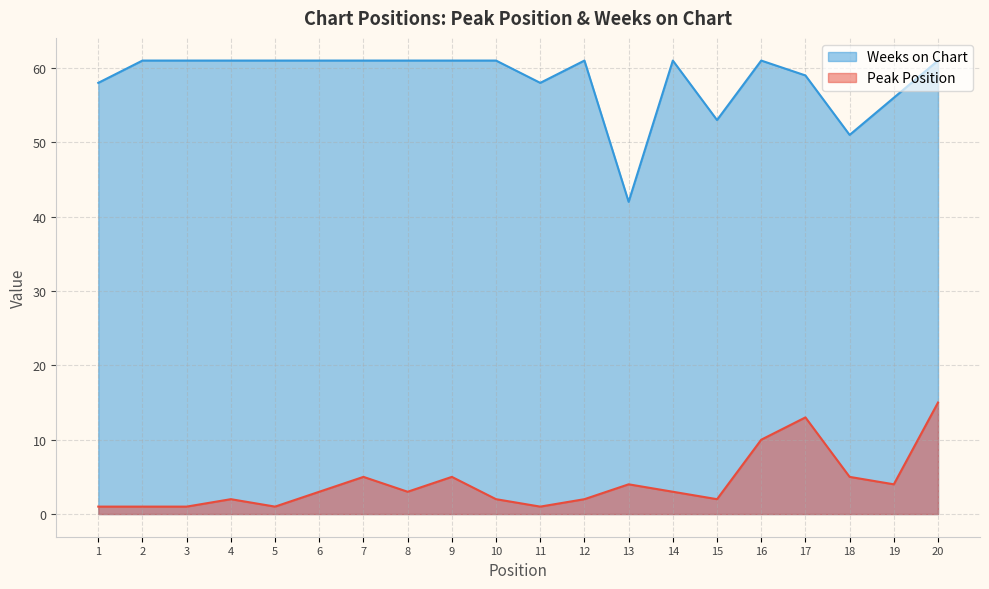

True or false: Weeks on Chart has more than 0 interior local peaks.

True